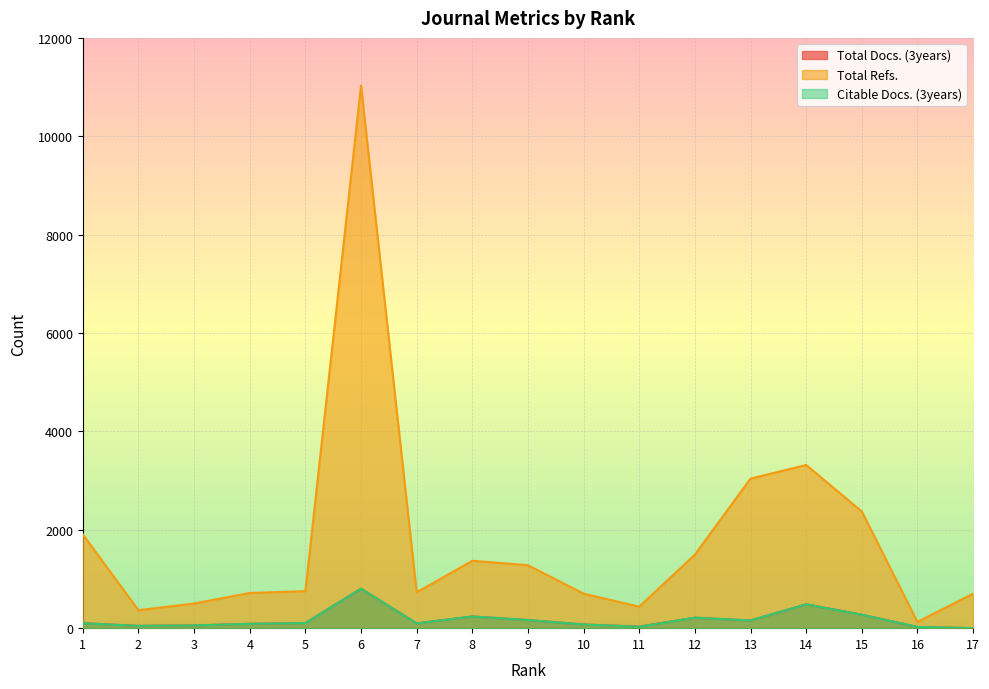

What is the value of the Citable Docs. (3years) point at the 14th from the left?

485